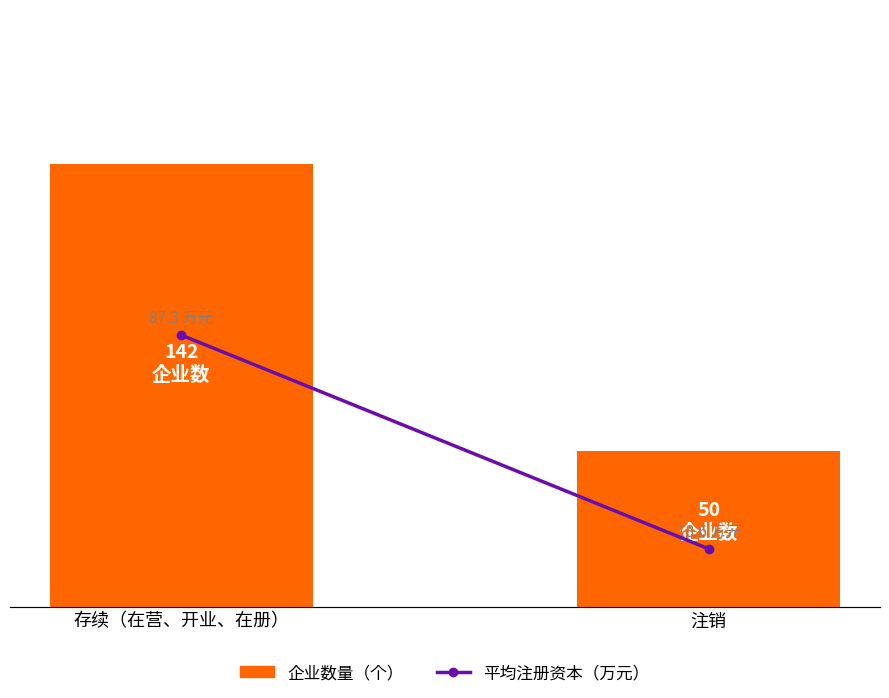

Which series has the largest total across all categories?

企业数量（个）